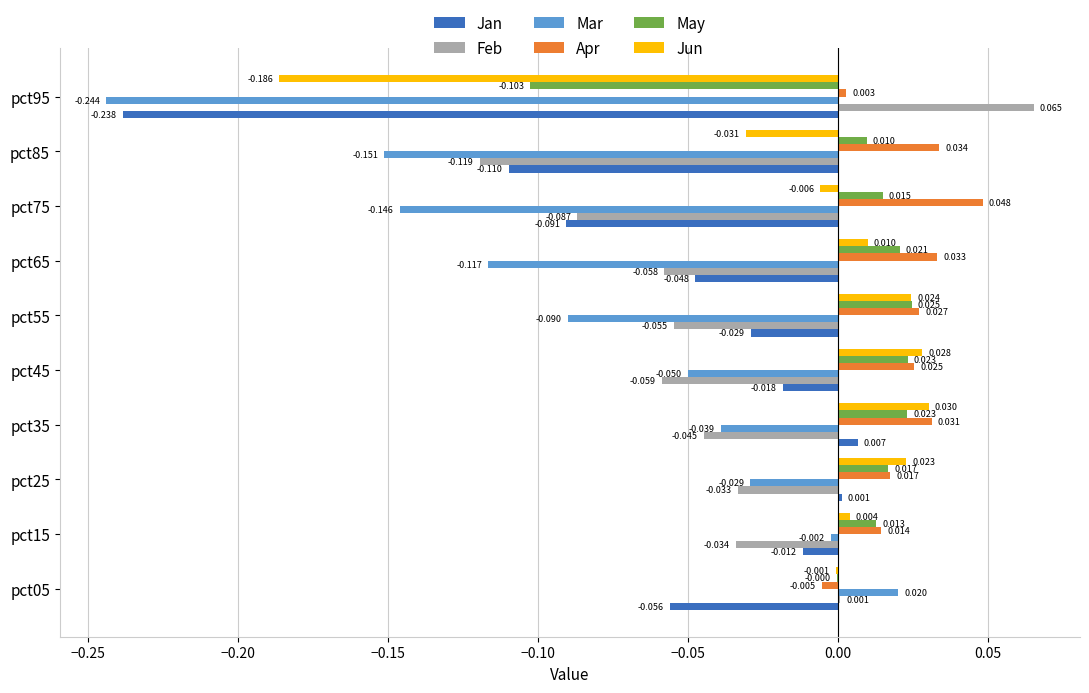

Which series changed the most between pct05 and pct75?

Mar